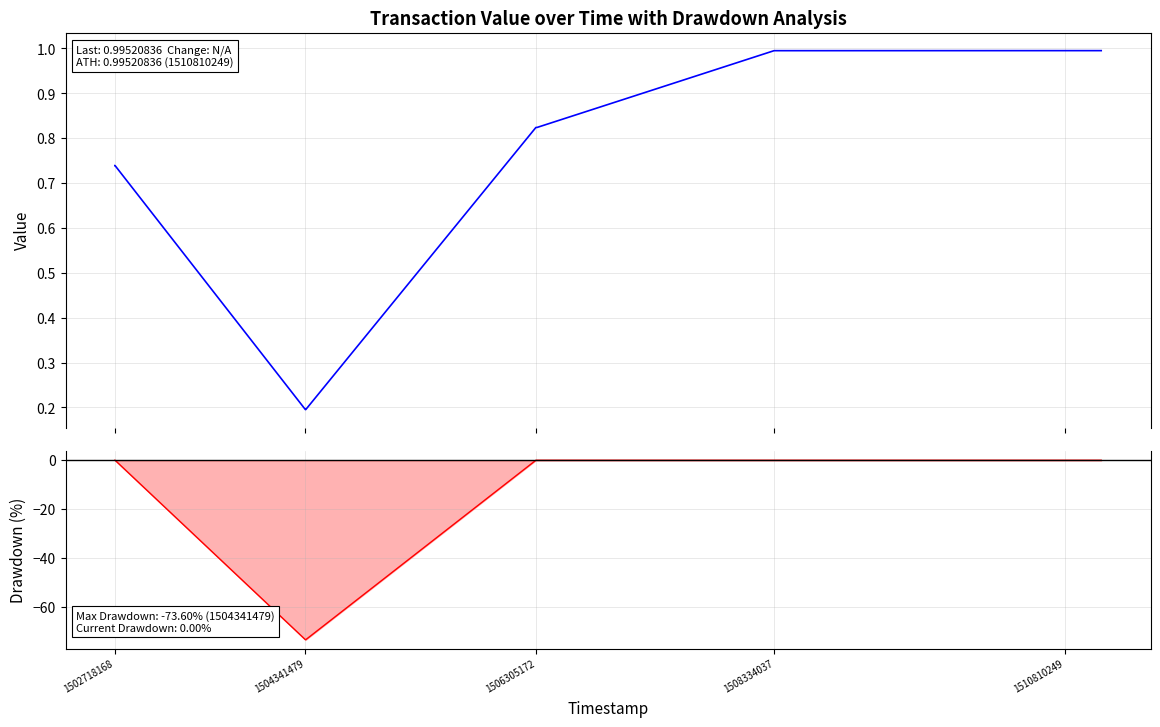

True or false: value has a value of 0.6 at 1508334037.

False